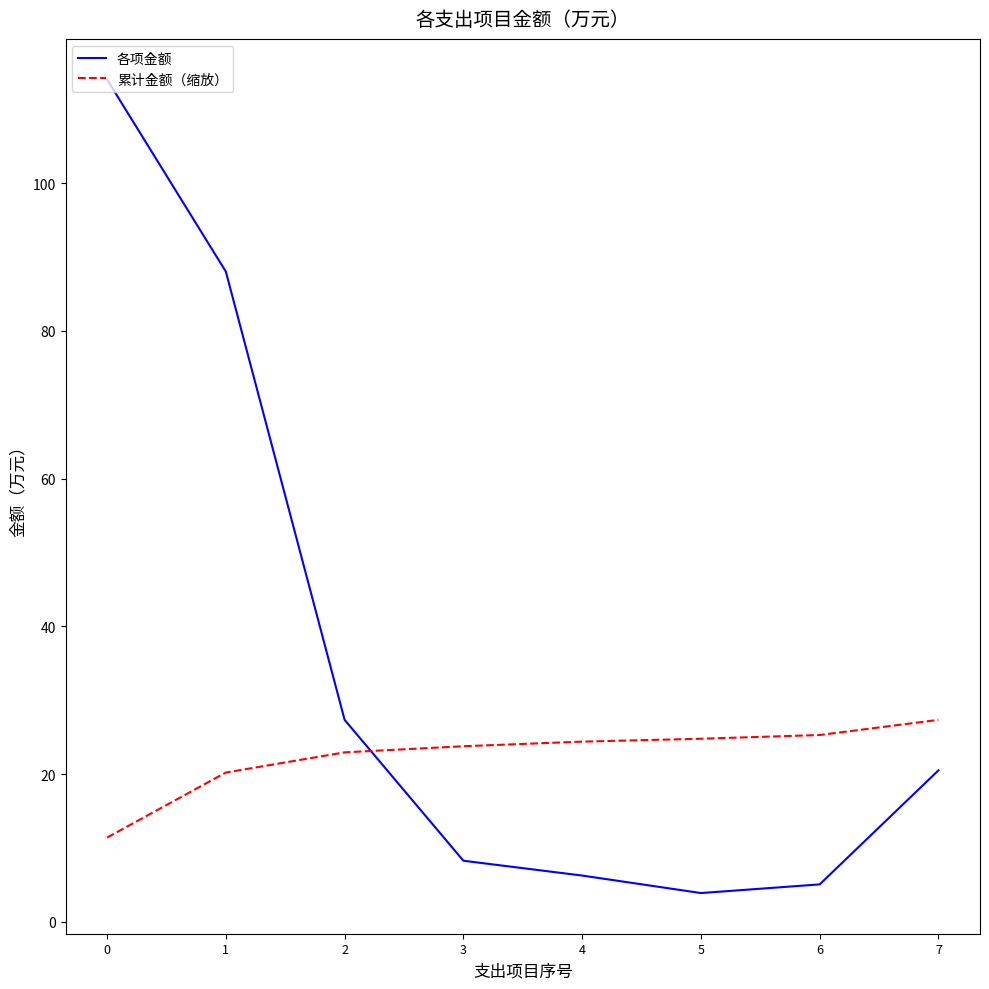

At how many categories does at least one series exceed 70?

2